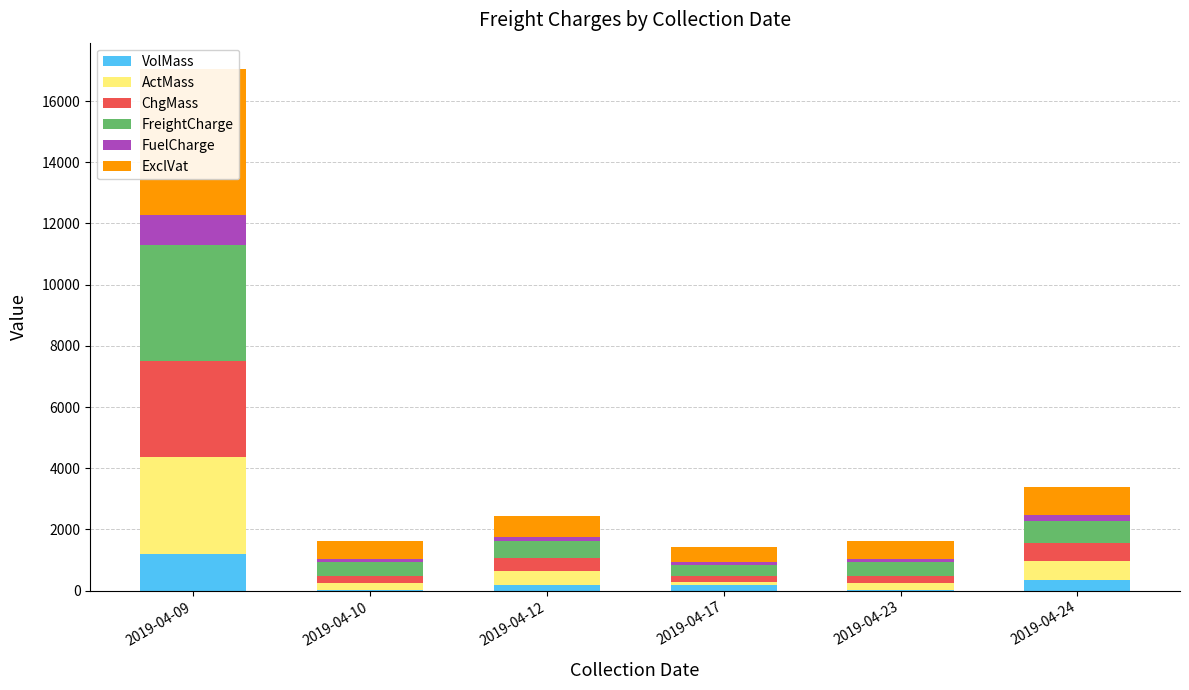

Reading left to right, what are all the values shown in this chart?

VolMass: 1192.0	8.0	179.0	181.0	8.0	352.0
ActMass: 3160.0	236.0	450.0	100.0	236.0	600.0
ChgMass: 3160.0	236.0	450.0	181.0	236.0	600.0
FreightCharge: 3792.0	448.4	540.0	380.1	448.4	720.0
FuelCharge: 974.5	115.2	138.8	97.7	115.2	185.0
ExclVat: 4776.5	573.6	688.8	487.8	573.6	915.0